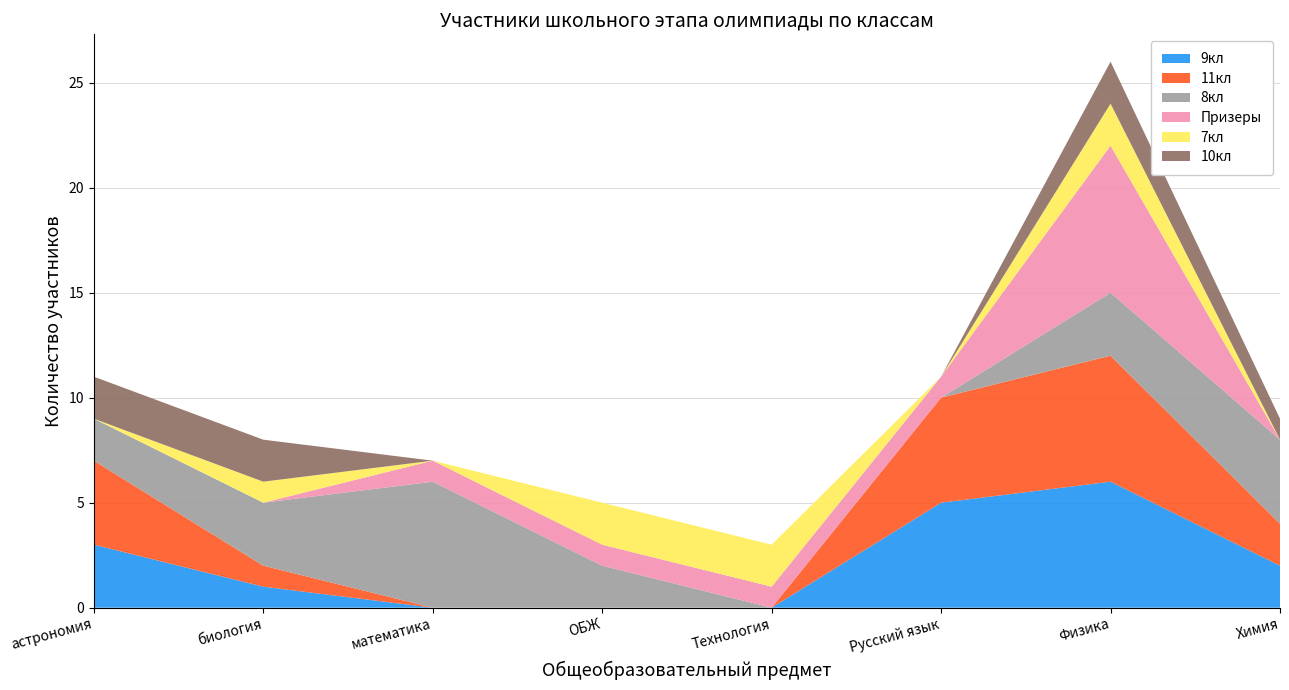

Reading left to right, extract all data points from this chart.

9кл: астрономия=3	биология=1	математика=0	ОБЖ=0	Технология=0	Русский язык=5	Физика=6	Химия=2
11кл: астрономия=4	биология=1	математика=0	ОБЖ=0	Технология=0	Русский язык=5	Физика=6	Химия=2
8кл: астрономия=2	биология=3	математика=6	ОБЖ=2	Технология=0	Русский язык=0	Физика=3	Химия=4
Призеры: астрономия=0	биология=0	математика=1	ОБЖ=1	Технология=1	Русский язык=1	Физика=7	Химия=0
7кл: астрономия=0	биология=1	математика=0	ОБЖ=2	Технология=2	Русский язык=0	Физика=2	Химия=0
10кл: астрономия=2	биология=2	математика=0	ОБЖ=0	Технология=0	Русский язык=0	Физика=2	Химия=1